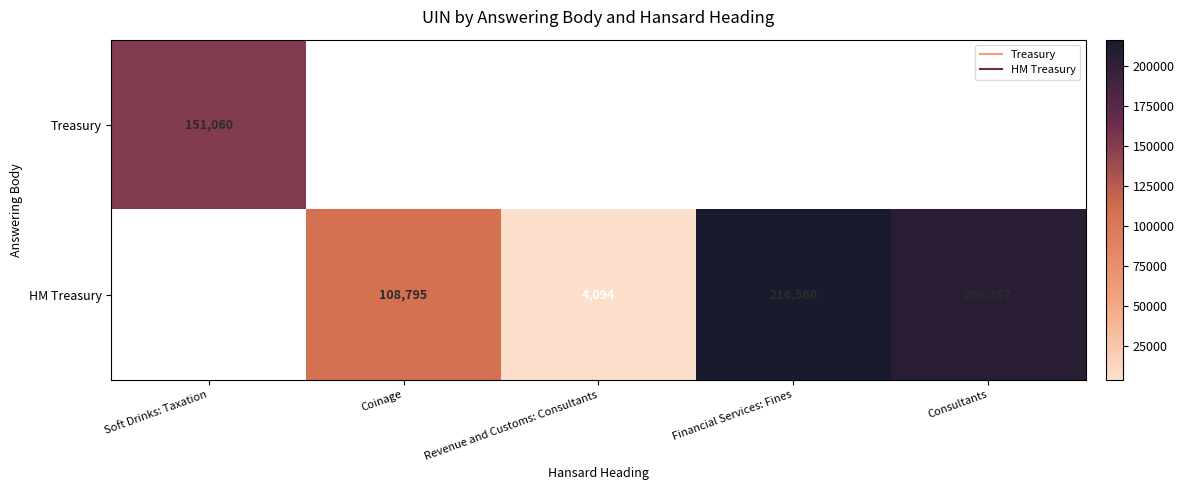

How many positive values does the Treasury series have?

1